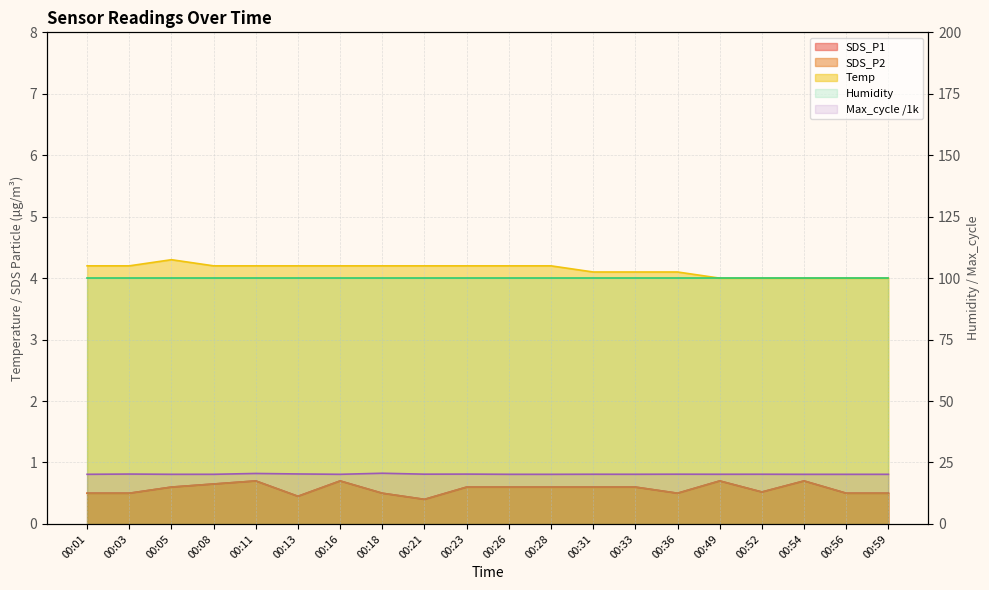

At which category does the chart reach its peak across all series?

00:01